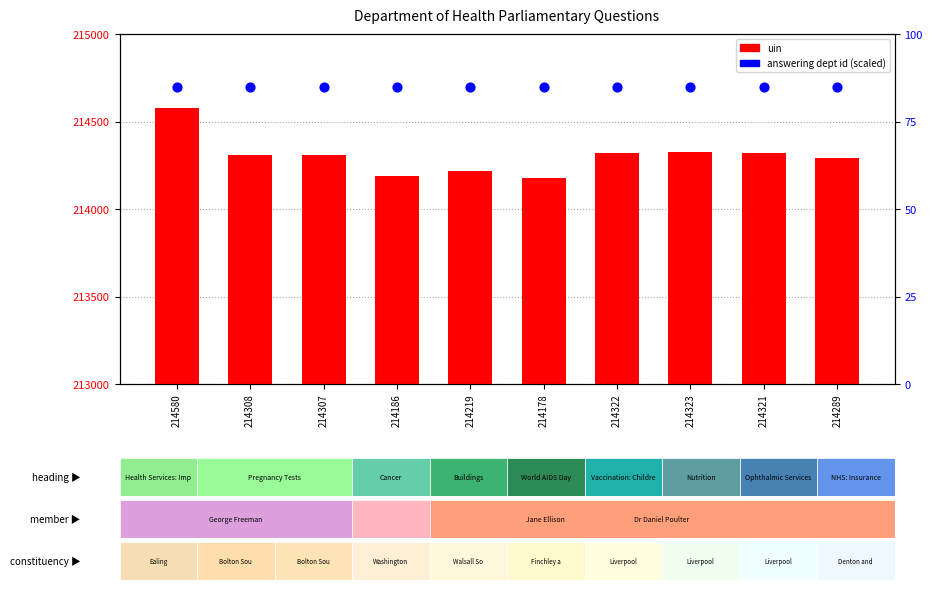

Which series has the widest spread of Y values?

uin